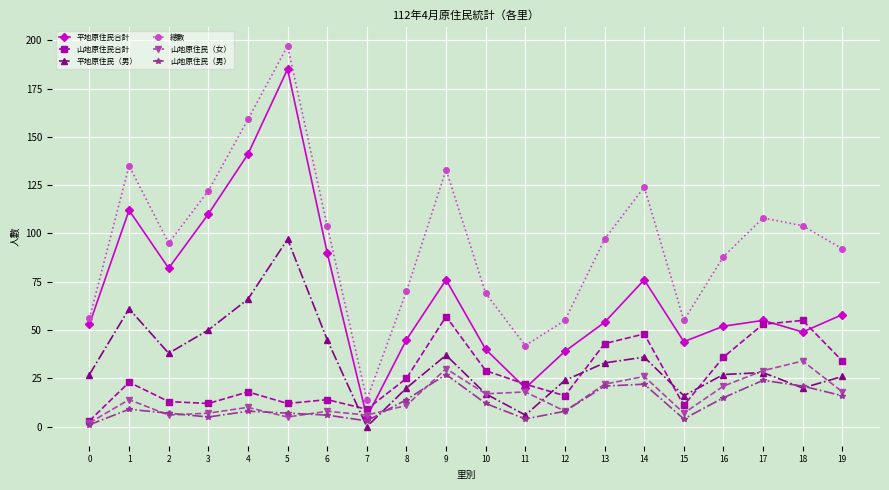

True or false: 山地原住民（女） and 總數 cross at least once.

False